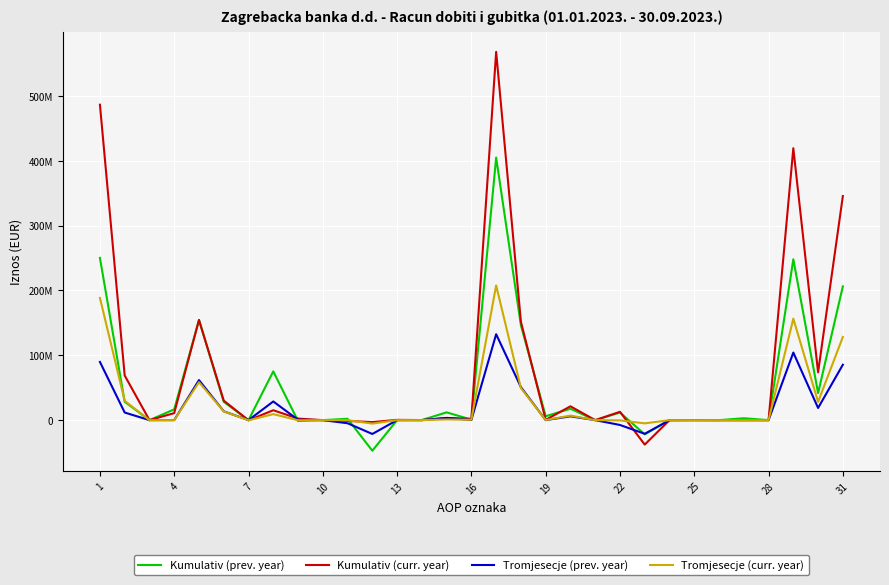

Is this an area chart (filled region under the line)?

No